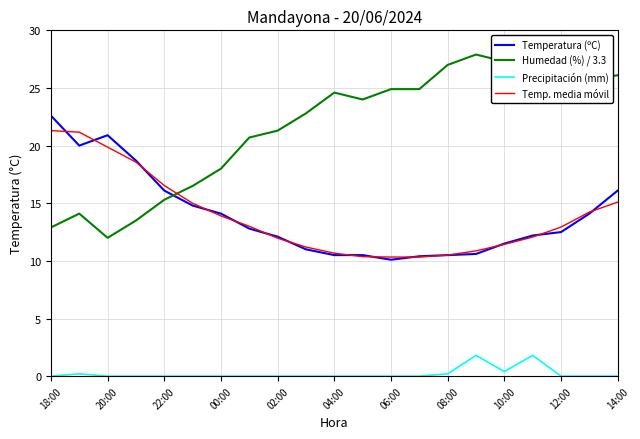

What is the greatest value displayed?

28.5